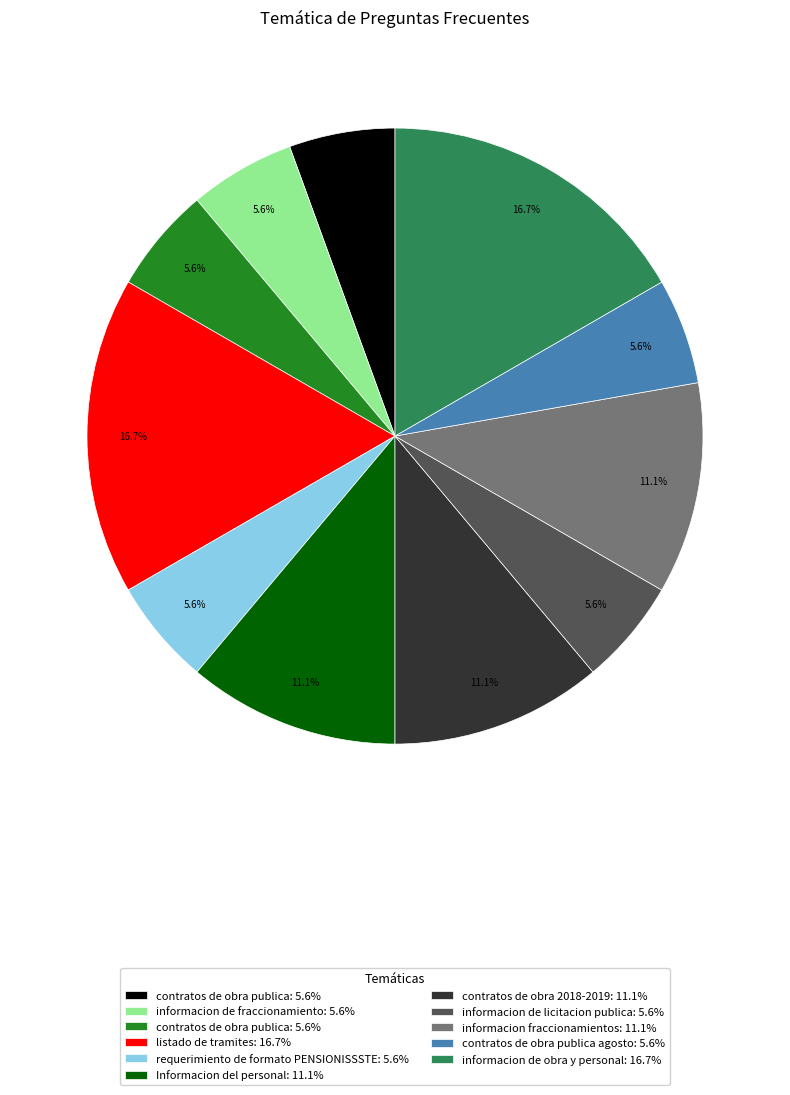

Is there a majority slice in this chart?

No